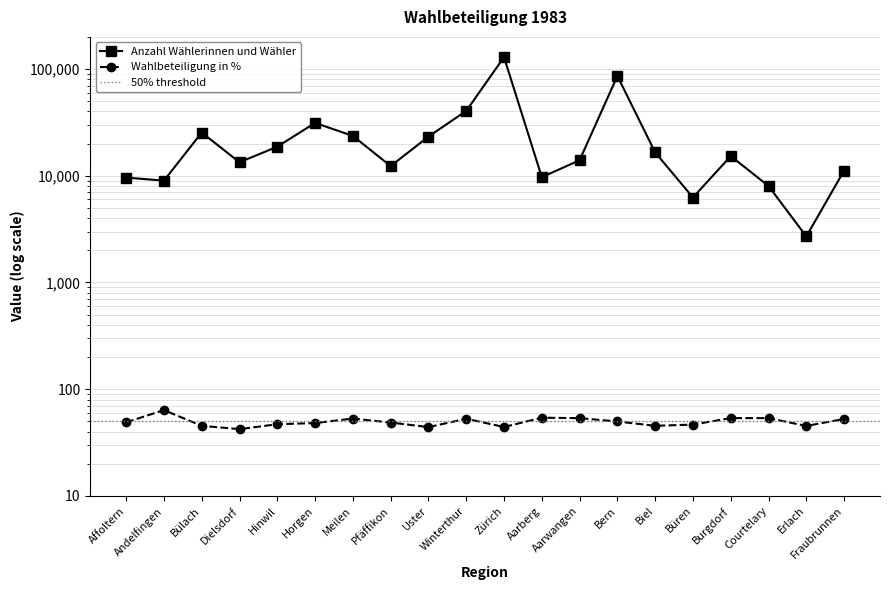

Does the chart have visible grid lines?

Yes